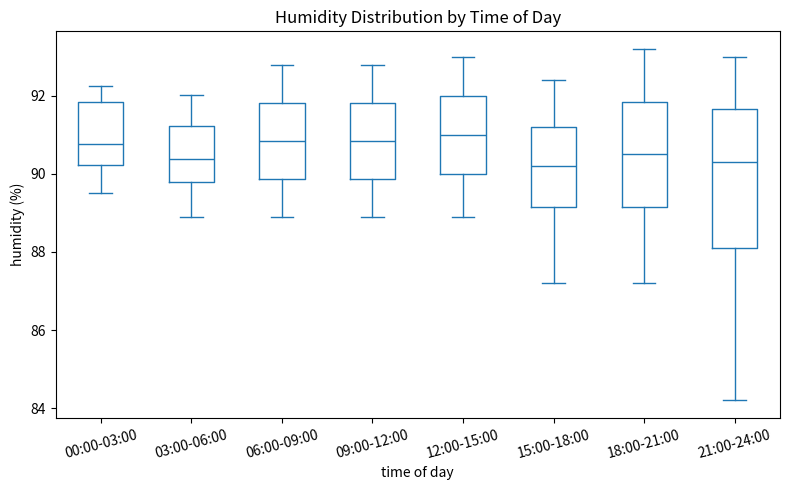

Reading left to right, read every box against the y-axis: the position of its median line, the range the box covers, and the ends of its whiskers. The values are not printed on the chart, so give them approximately, as read against the axis.

00:00-03:00: median 90.8, box 90.2 to 91.8, whiskers 89.6 to 92.2
03:00-06:00: median 90.4, box 89.8 to 91.2, whiskers 89.0 to 92.0
06:00-09:00: median 90.8, box 89.8 to 91.8, whiskers 89.0 to 92.8
09:00-12:00: median 90.8, box 89.8 to 91.8, whiskers 89.0 to 92.8
12:00-15:00: median 91.0, box 90.0 to 92.0, whiskers 89.0 to 93.0
15:00-18:00: median 90.2, box 89.2 to 91.2, whiskers 87.2 to 92.4
18:00-21:00: median 90.6, box 89.2 to 91.8, whiskers 87.2 to 93.2
21:00-24:00: median 90.4, box 88.2 to 91.6, whiskers 84.2 to 93.0